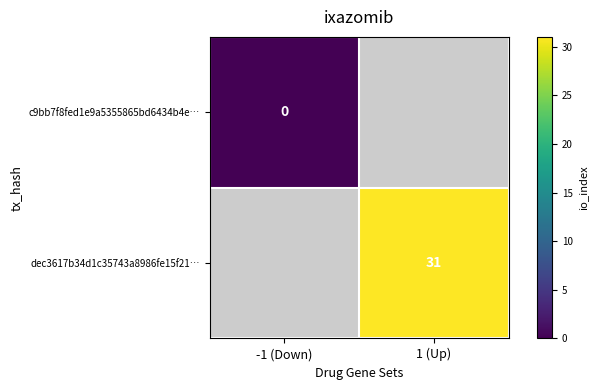

At how many categories does at least one series exceed 26?

1